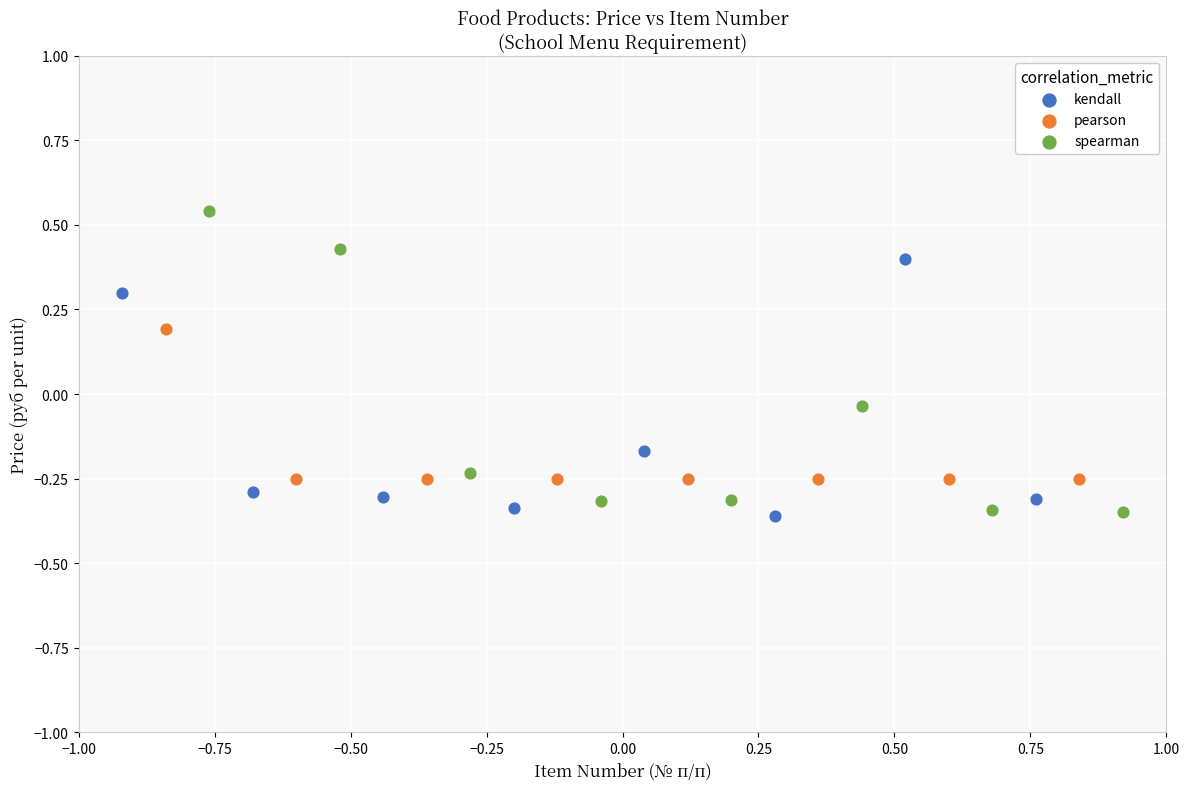

Which series reaches the maximum Y coordinate?

spearman